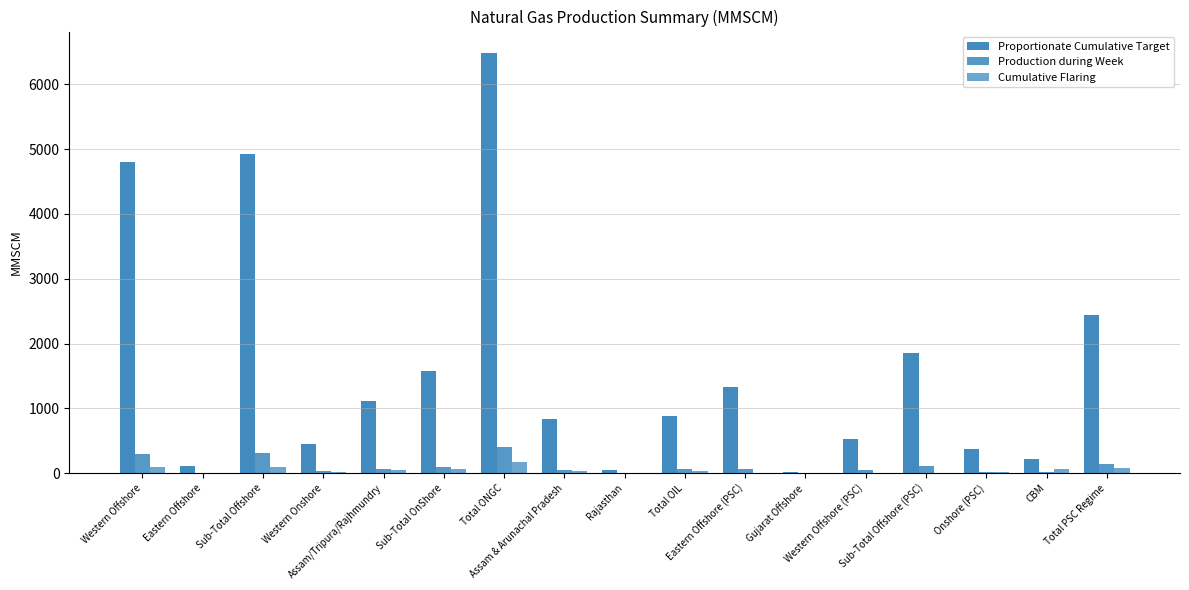

How many series are shown in this chart?

3